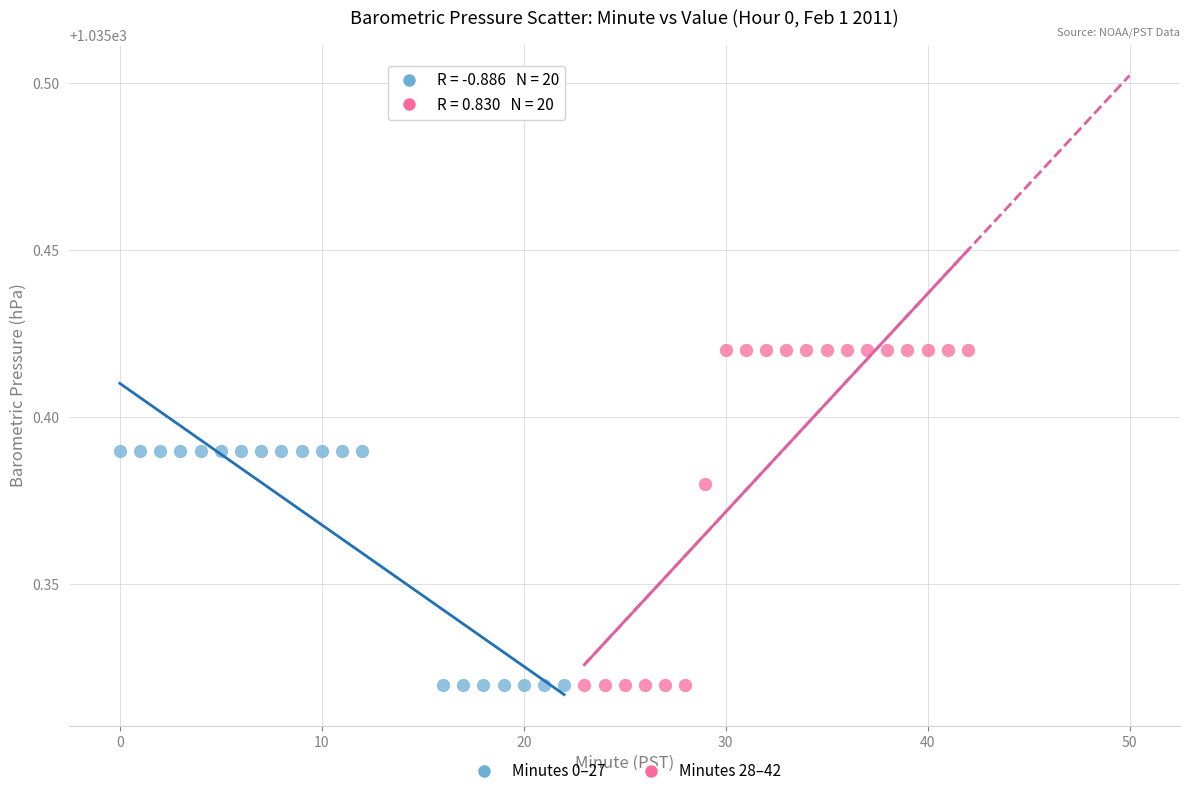

What are all the series names shown in the legend?

Minutes 0–27, Minutes 28–42